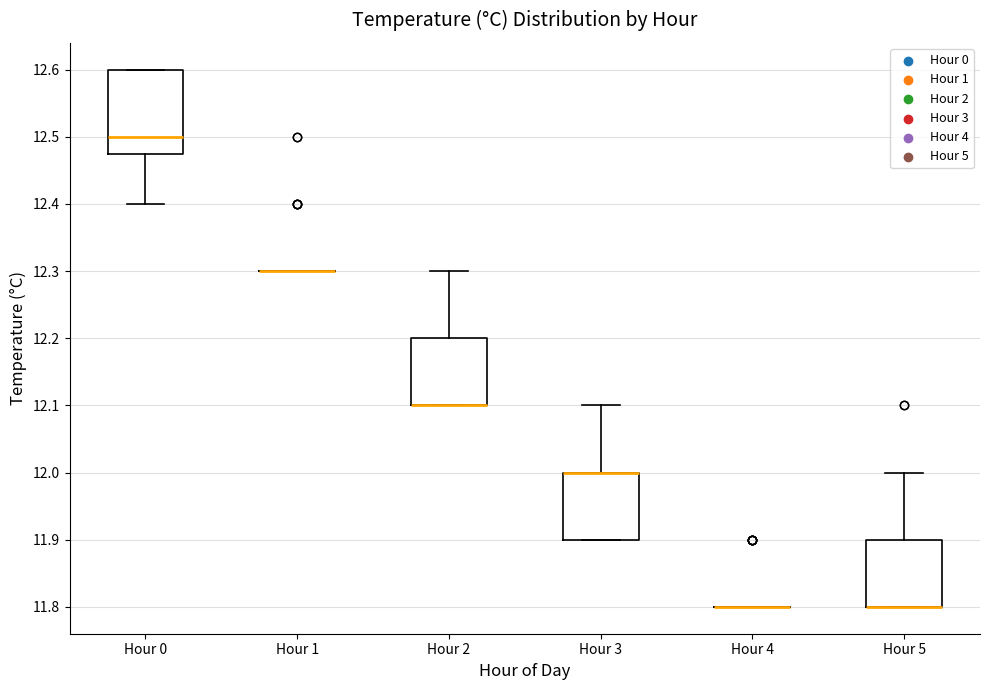

Reading left to right, read every box against the y-axis: the position of its median line, the range the box covers, and the ends of its whiskers. The values are not printed on the chart, so give them approximately, as read against the axis.

Hour 0: median 12.50, box 12.48 to 12.60, whiskers 12.40 to 12.60
Hour 1: box collapsed to a line at 12.30, whiskers 12.30 to 12.30
Hour 2: median 12.10 (drawn on the box's lower edge), box 12.10 to 12.20, whiskers 12.10 to 12.30
Hour 3: median 12.00 (drawn on the box's upper edge), box 11.90 to 12.00, whiskers 11.90 to 12.10
Hour 4: box collapsed to a line at 11.80, whiskers 11.80 to 11.80
Hour 5: median 11.80 (drawn on the box's lower edge), box 11.80 to 11.90, whiskers 11.80 to 12.00